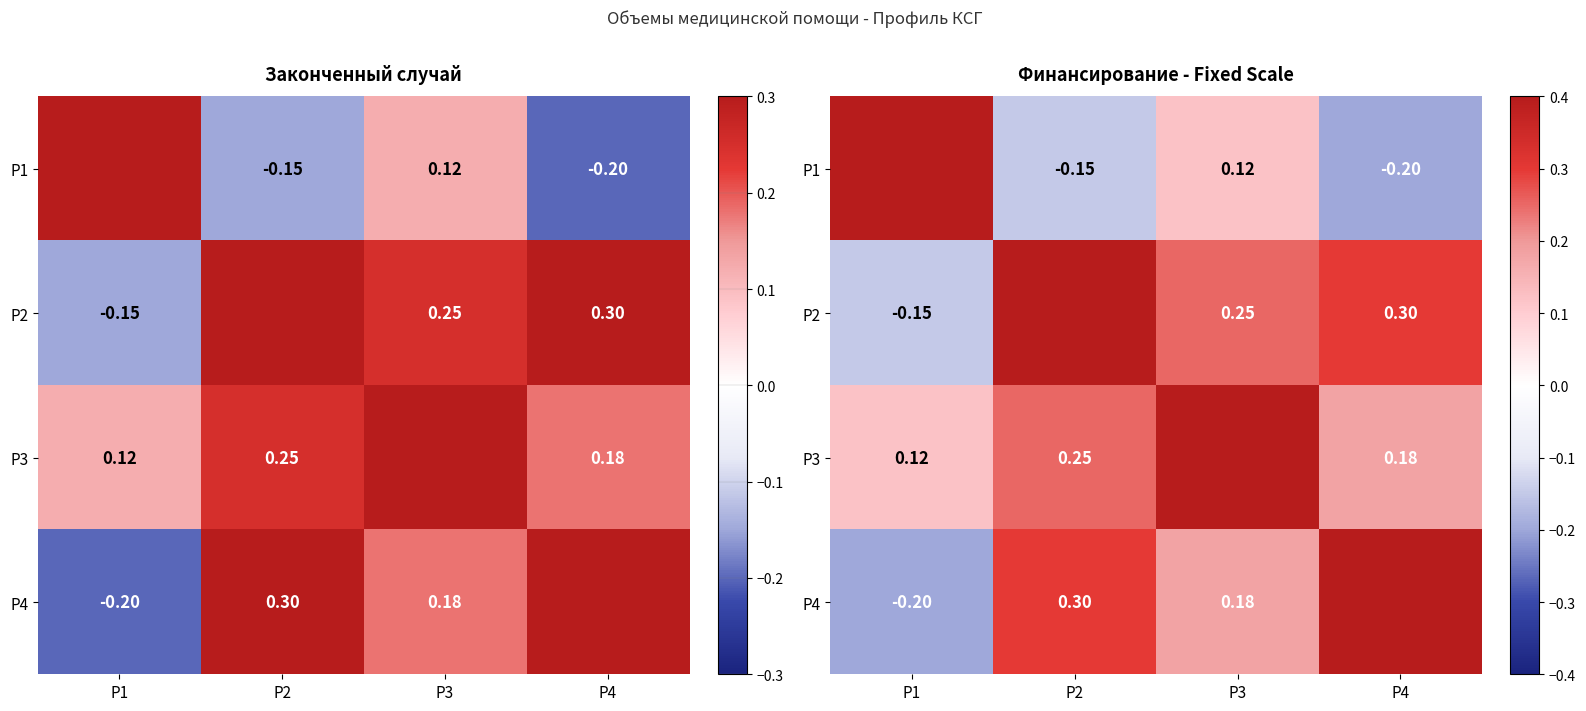

Is it true that P3 equals 0.2 at P2?

True